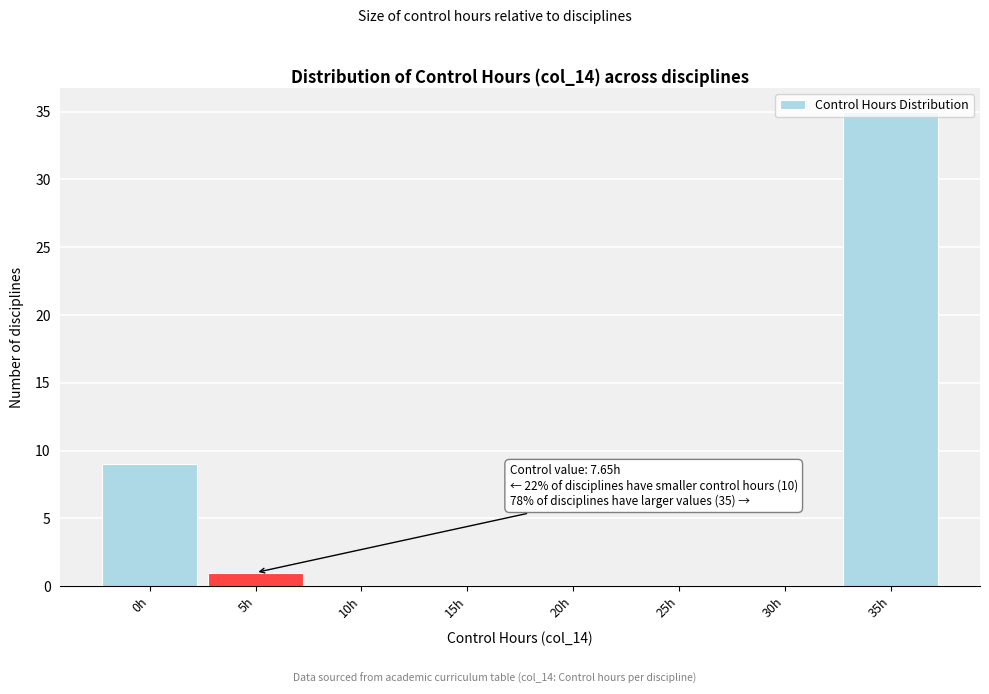

What is the maximum value shown in the chart?

35